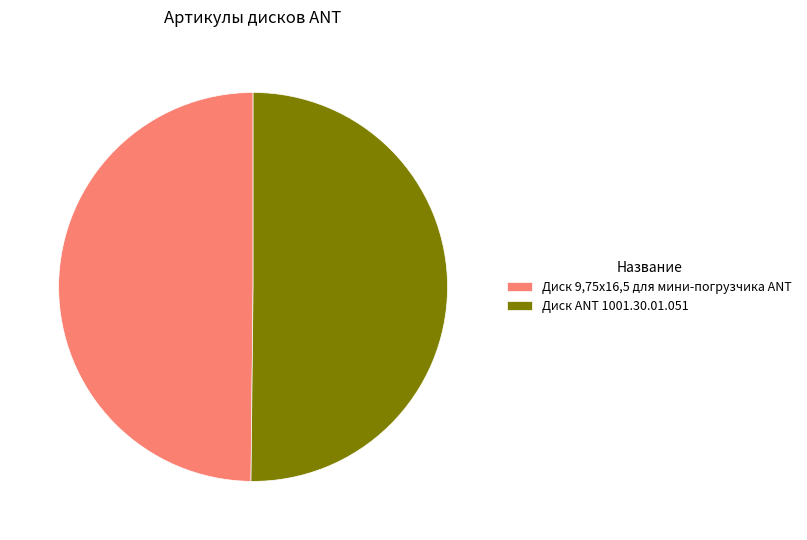

Approximately how many times larger is the value at Диск ANT 1001.30.01.051 compared to Диск 9,75х16,5 для мини-погрузчика ANT?

1.0